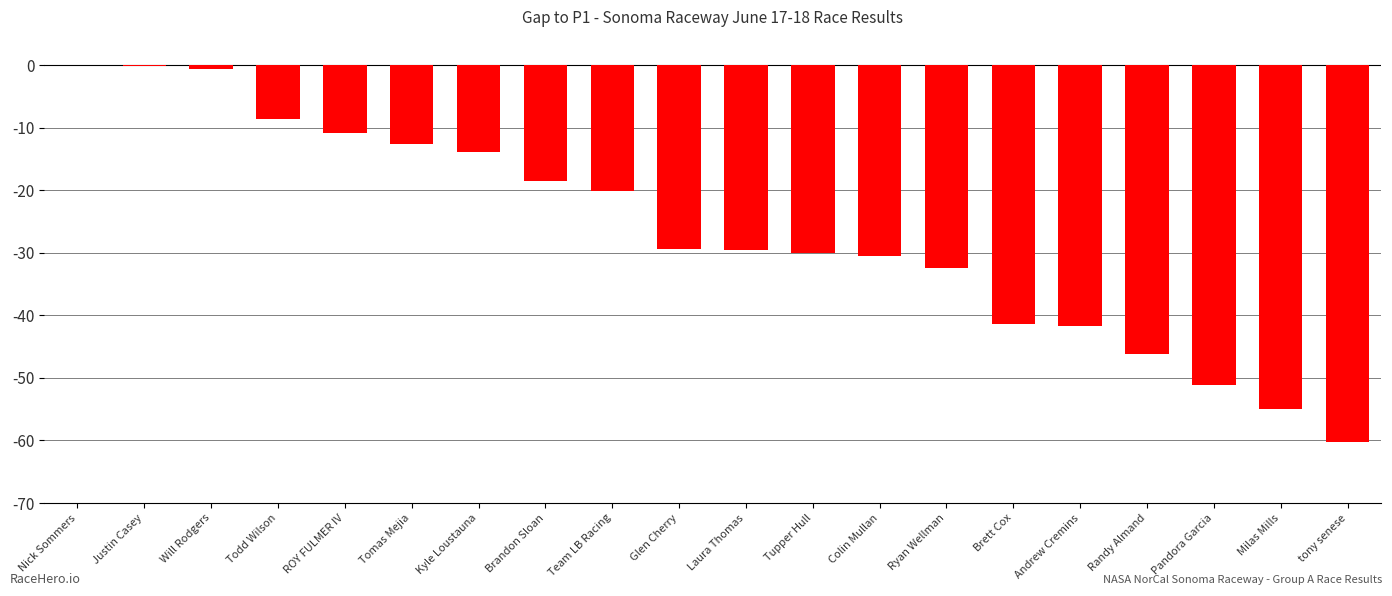

What is the change in value from Tomas Mejia to Milas Mills?

-42.3